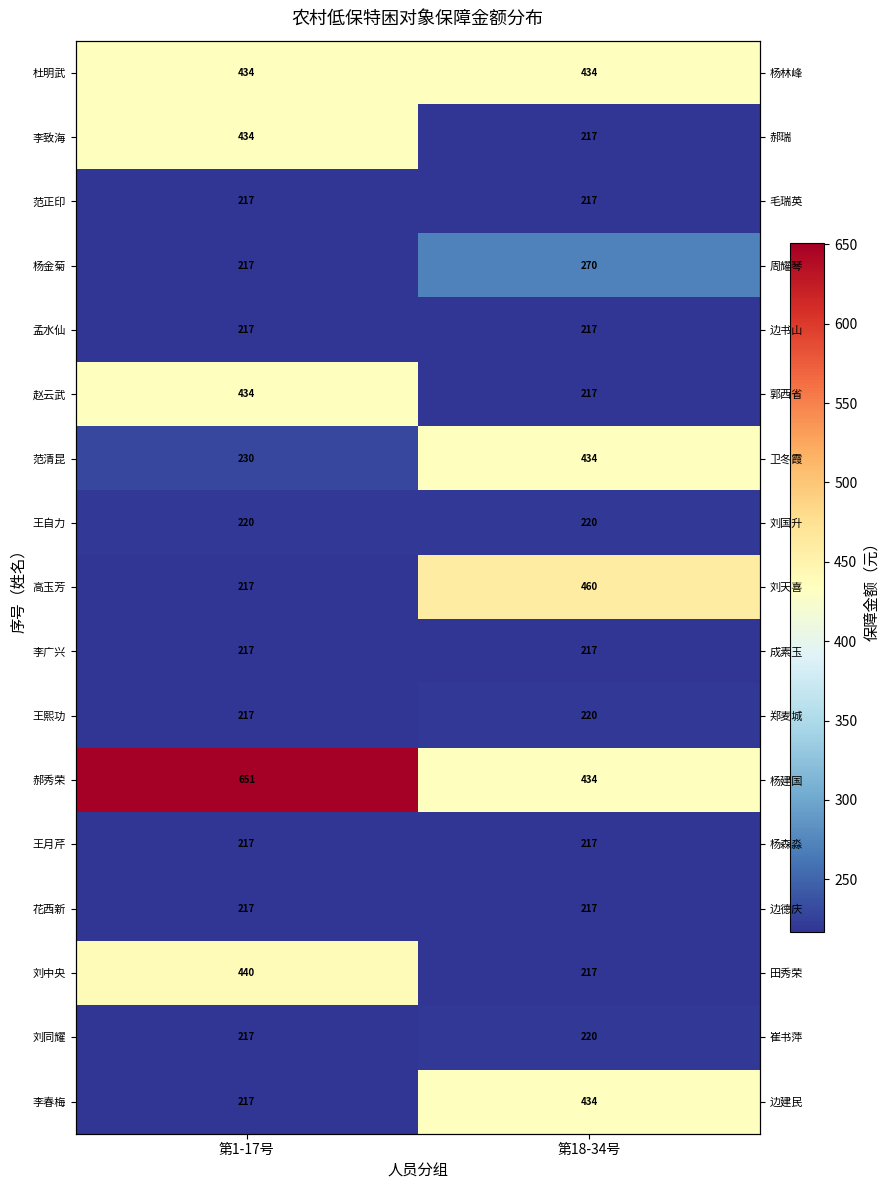

What is the sum of the 赵云武 values at 第1-17号 and 第18-34号?

651